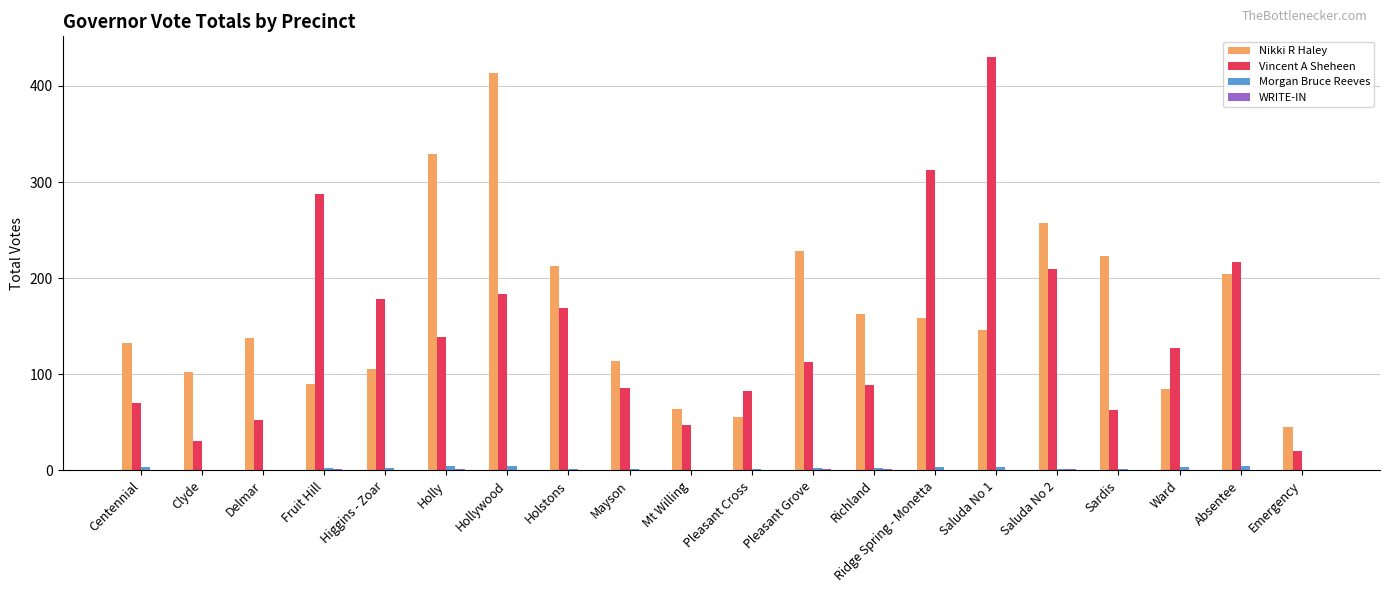

Which series changed the most between Fruit Hill and Mt Willing?

Vincent A Sheheen